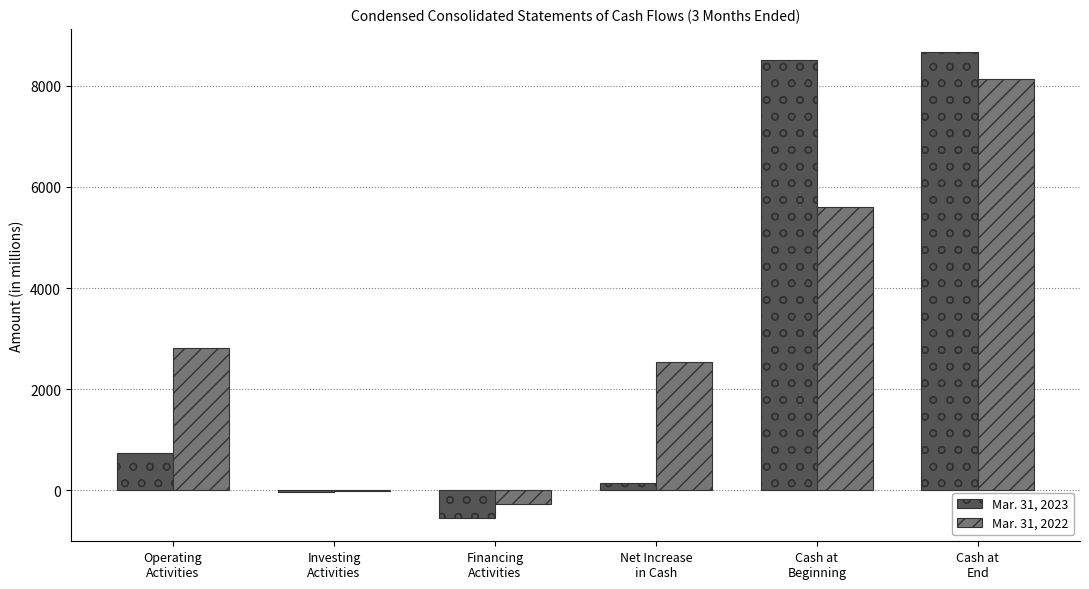

What is the greatest value displayed?

8663